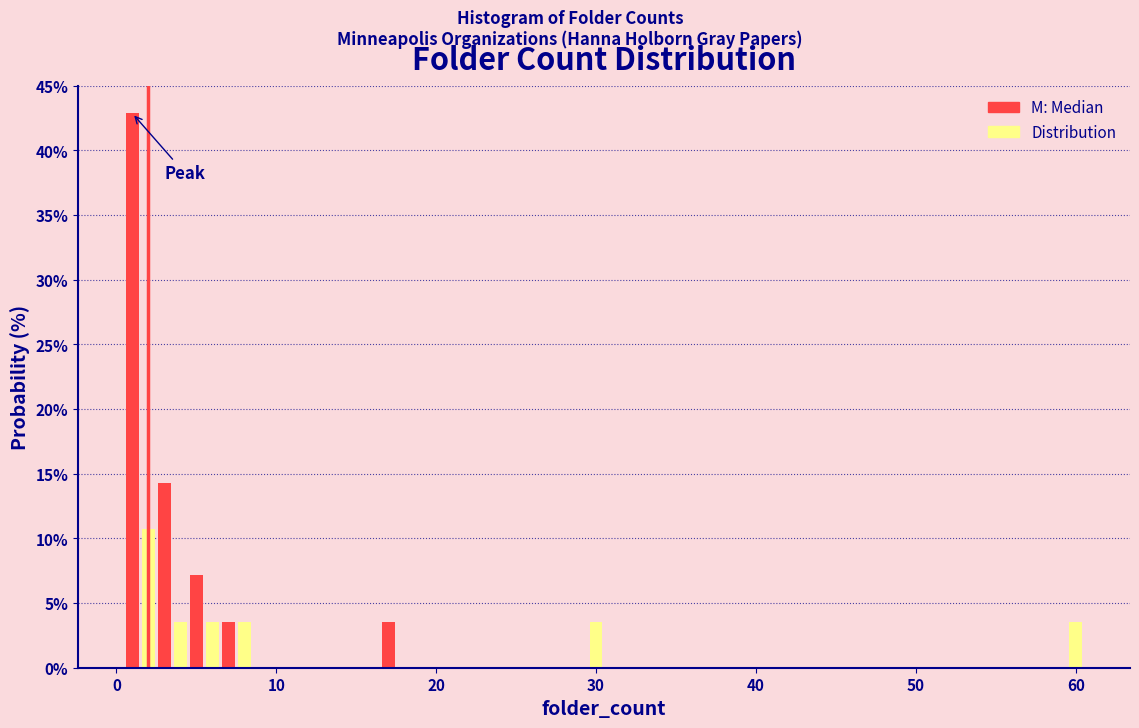

Around what value on the x-axis is the tallest bar? Give the approximate position of its centre, as read against the axis.

1